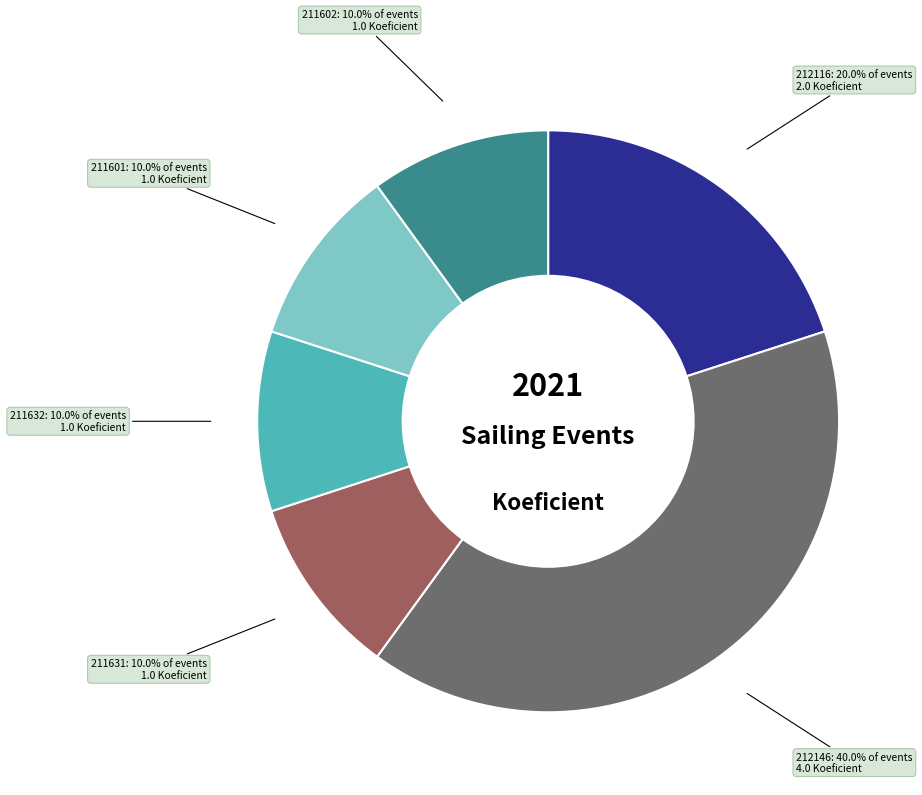

To the nearest percent, what is the average slice percentage?

17%